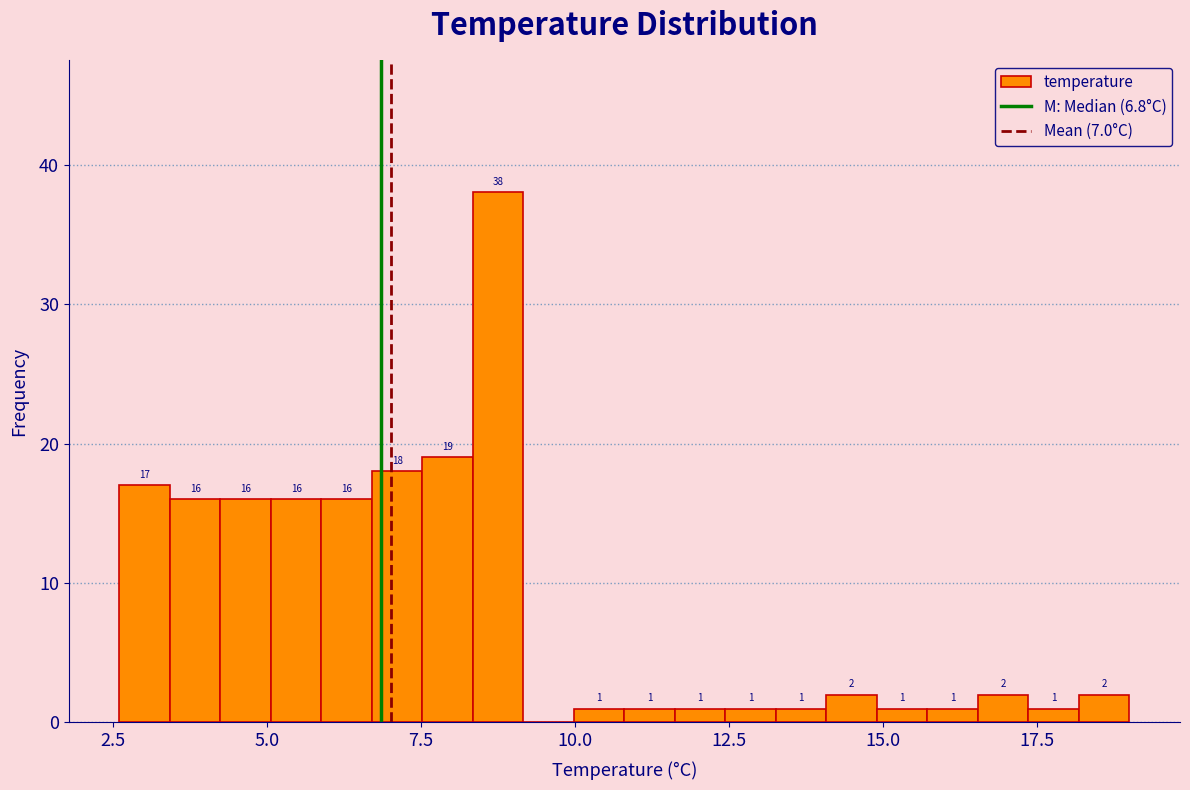

Around what value on the x-axis is the tallest bar? Give the approximate position of its centre, as read against the axis.

9.0